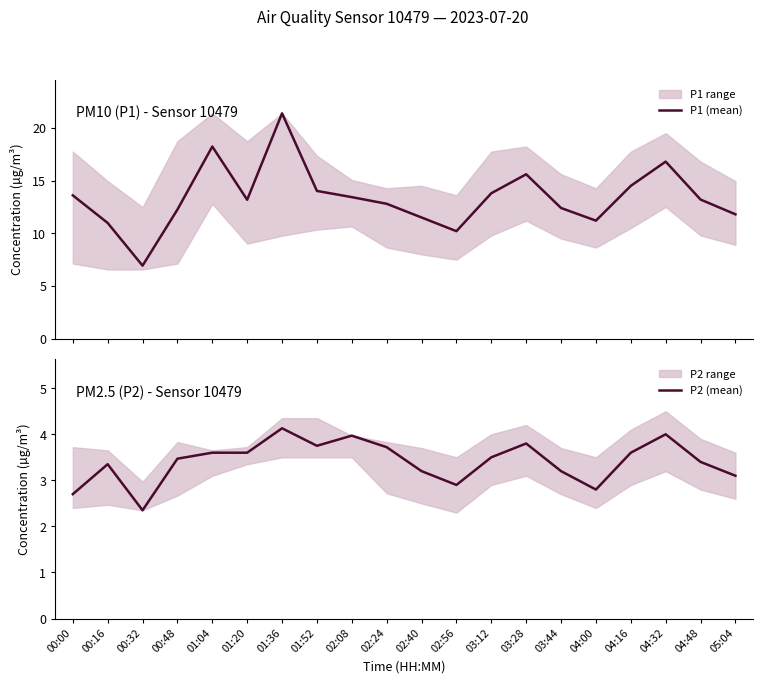

True or false: P1 (mean) has a value of 6.5 at 02:08.

False